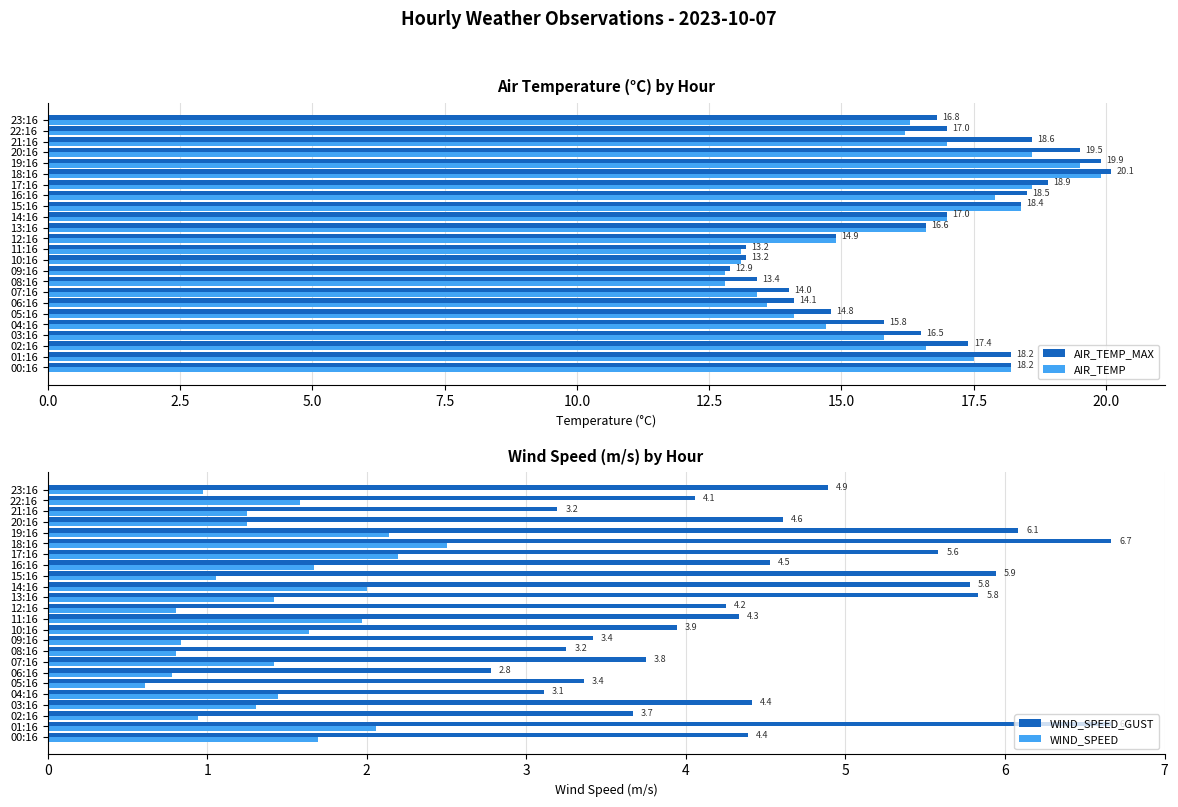

Is the value of AIR_TEMP_MAX at 23:16 greater than the value of AIR_TEMP at 00:16?

No